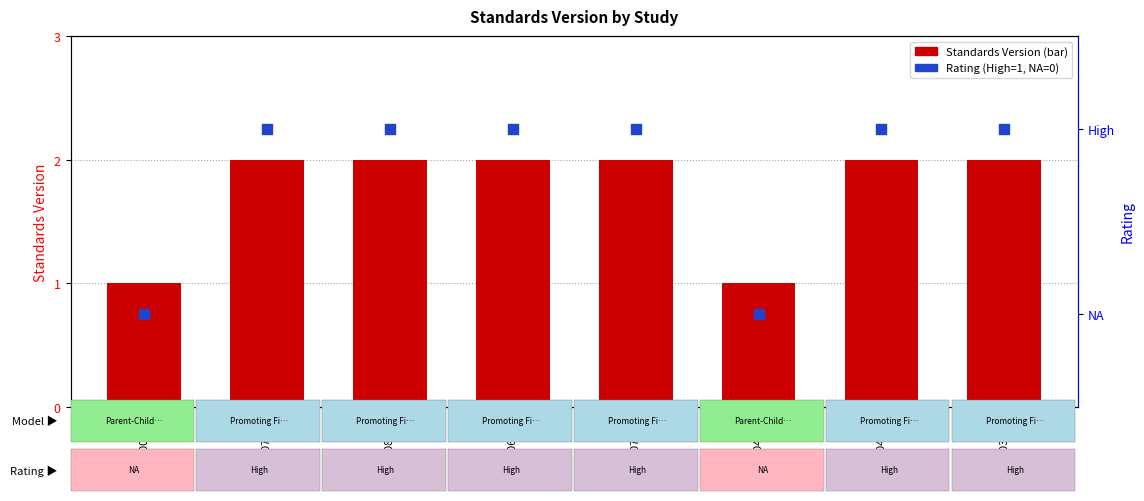

Which series has the widest spread of Y values?

Standards Version